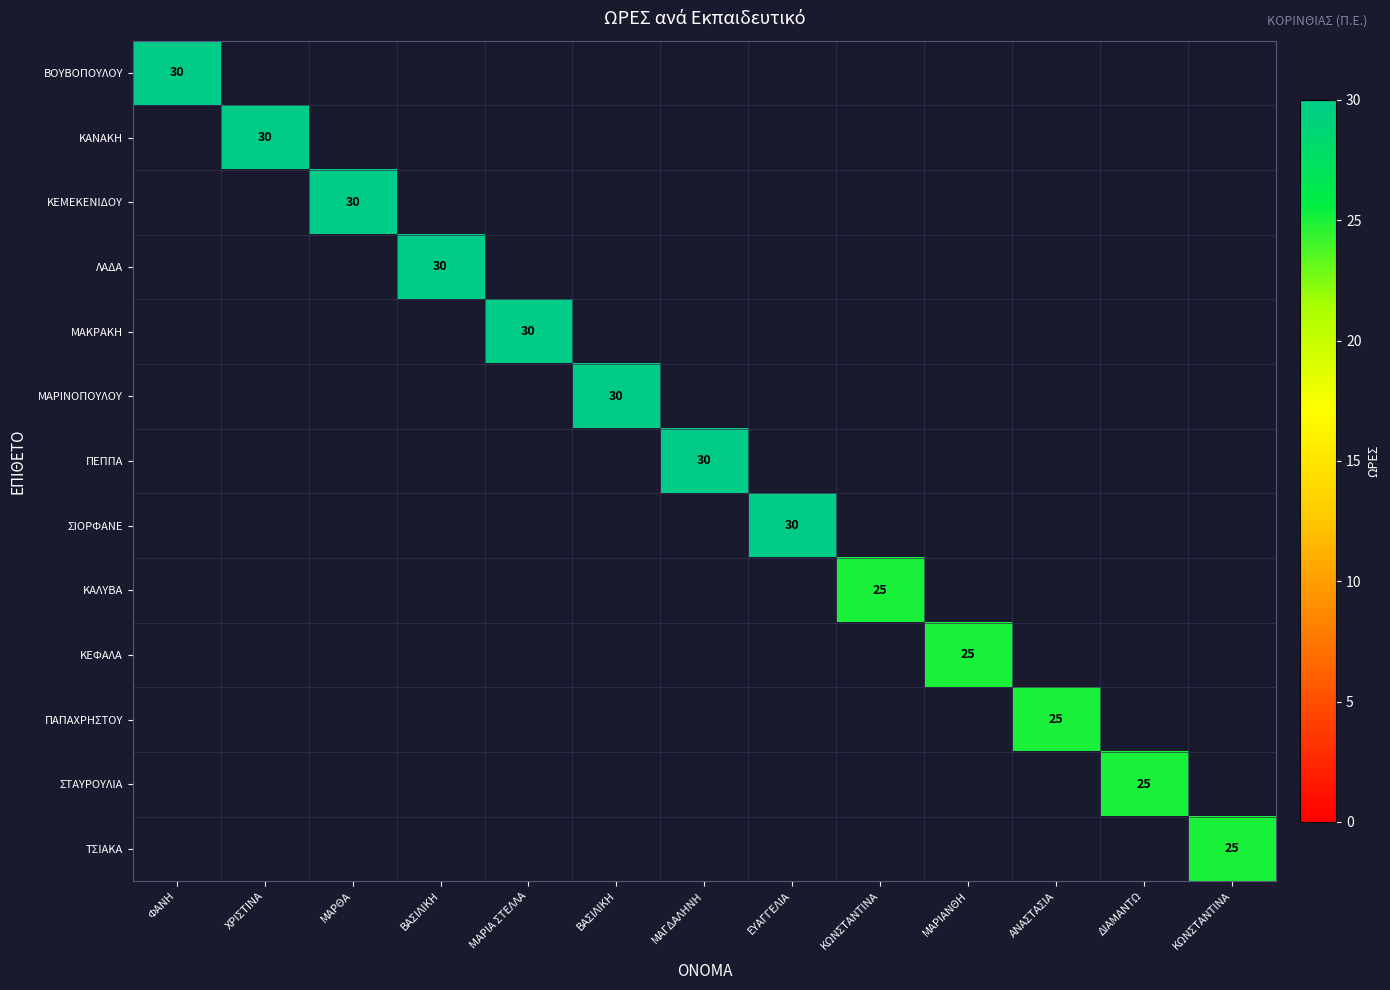

How many positive values does the ΣΤΑΥΡΟΥΛΙΑ series have?

1